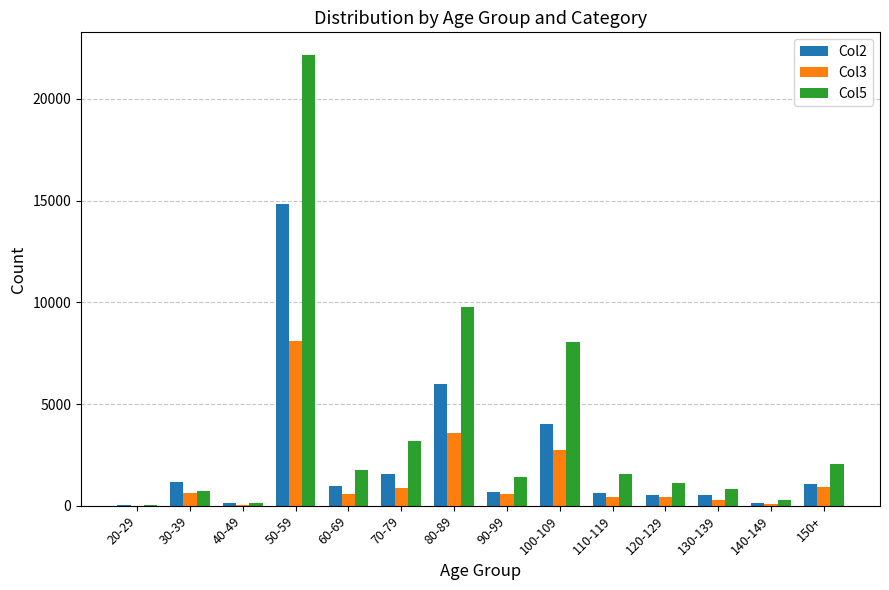

Which label corresponds to the largest value in the chart?

50-59